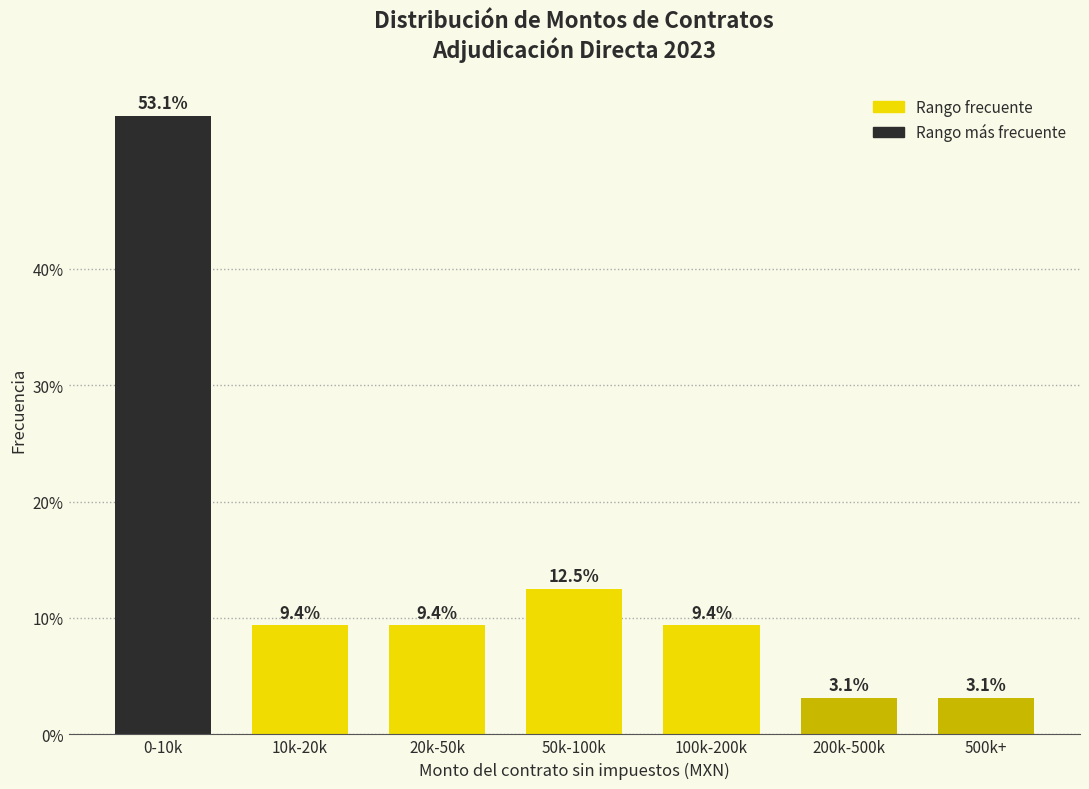

Reading left to right, transcribe all the data shown in this chart.

0-10k=53.1	10k-20k=9.4	20k-50k=9.4	50k-100k=12.5	100k-200k=9.4	200k-500k=3.1	500k+=3.1